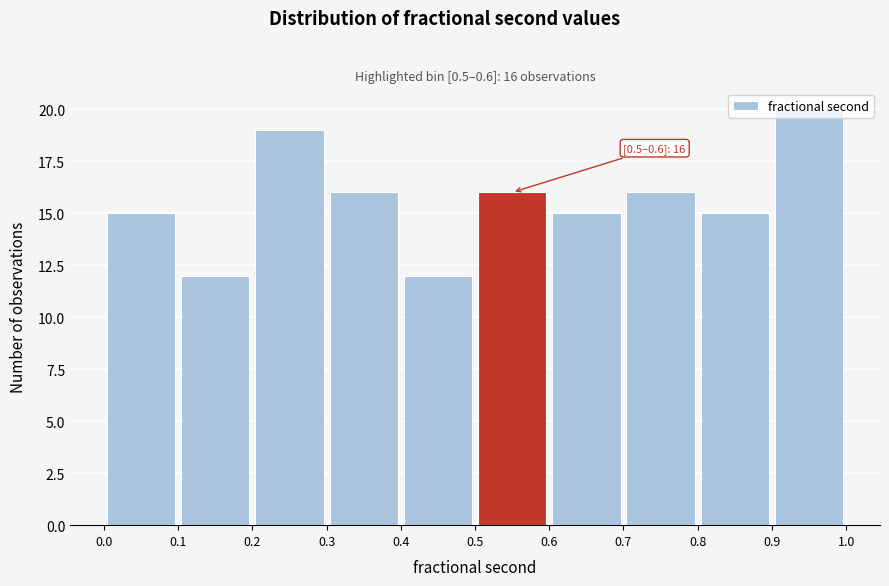

Over which range of the x-axis is the bar tallest?

0.9 to 1.0